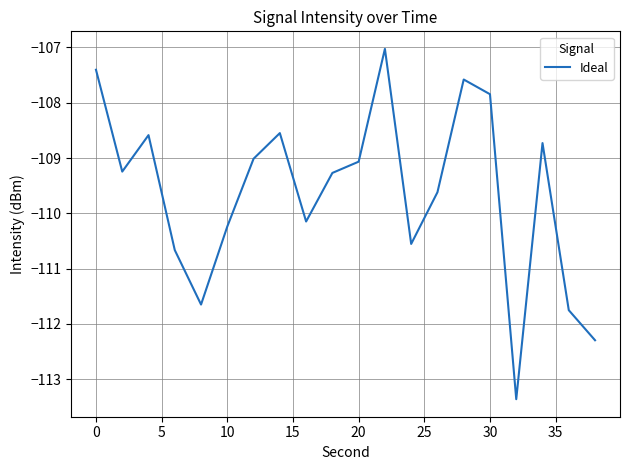

What is the minimum value shown in the chart?

-113.4